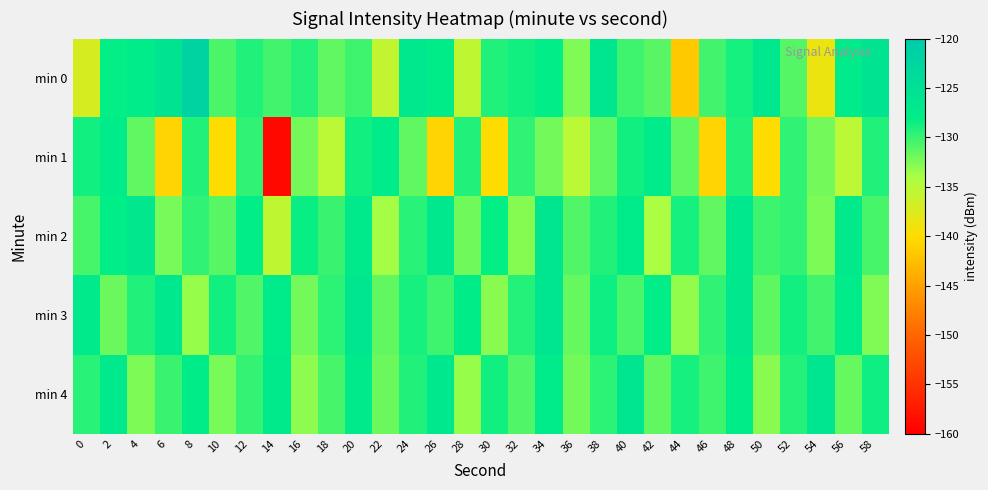

List the series in order of their peak value, lowest first.

min 1, min 2, min 3, min 4, min 0